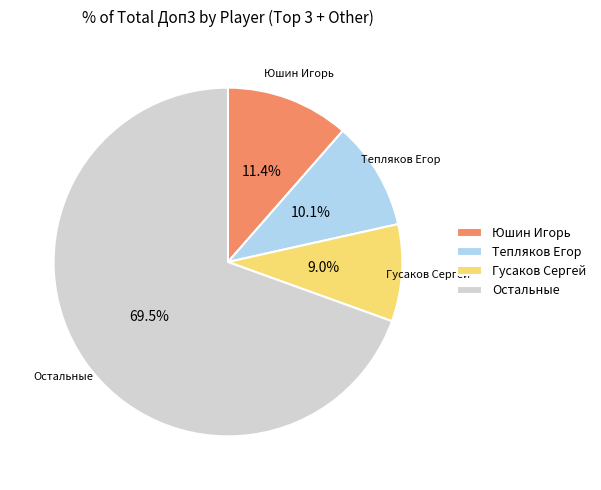

To the nearest percent, what is the combined percentage of Тепляков Егор and Гусаков Сергей?

19%